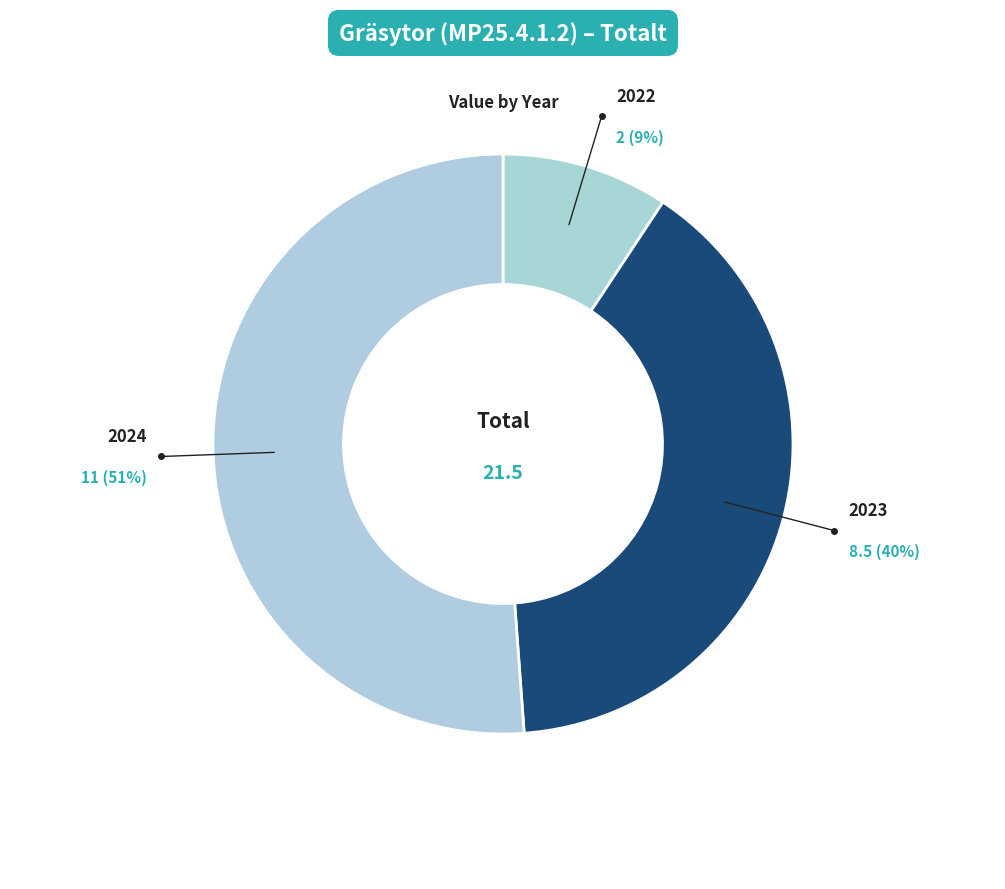

Is there any slice that represents more than half of the pie?

Yes